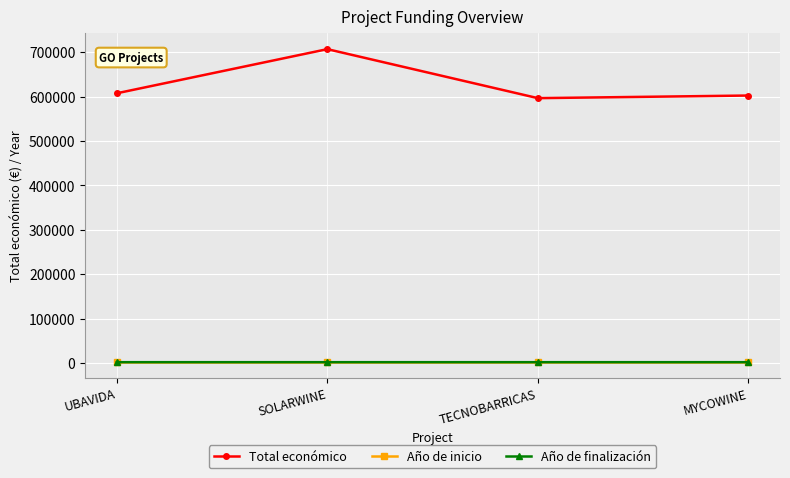

True or false: Total económico has a value of 158288.7 at TECNOBARRICAS.

False